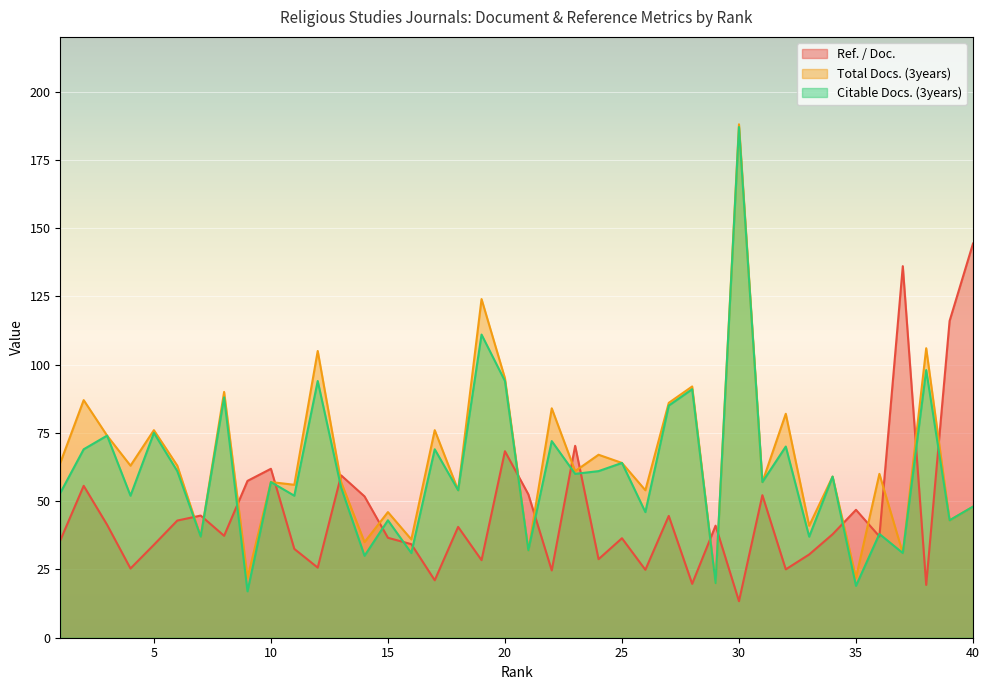

Where is the first local maximum for Citable Docs. (3years)?

3